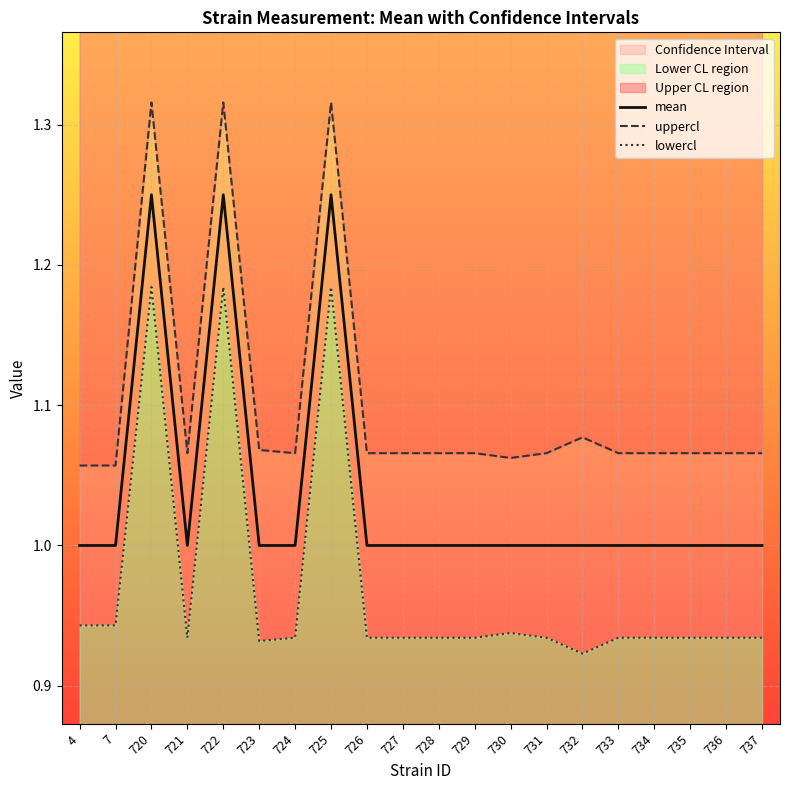

True or false: lowercl and mean intersect in this chart.

False